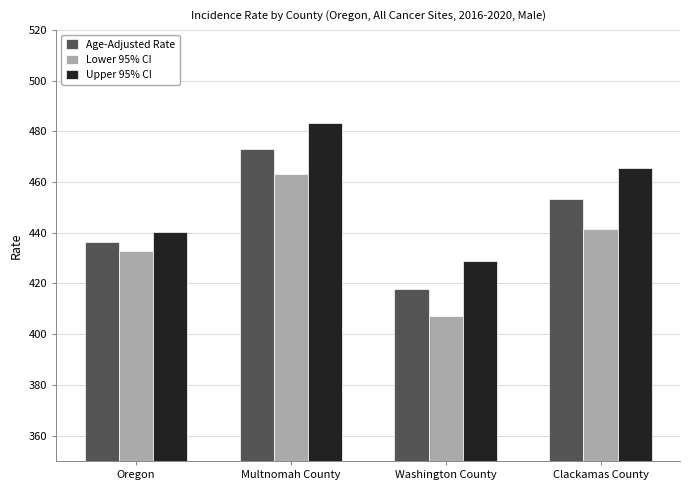

What is the label of the 1st bar from the left?

Oregon